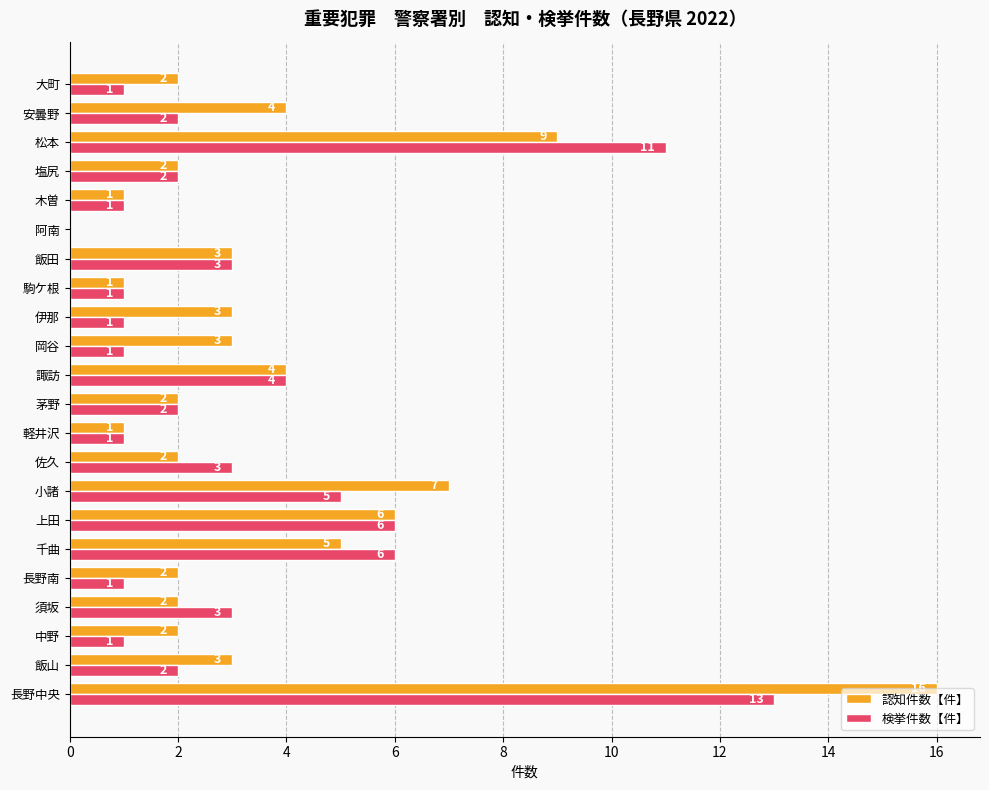

At which category is the sum across all series the highest?

長野中央